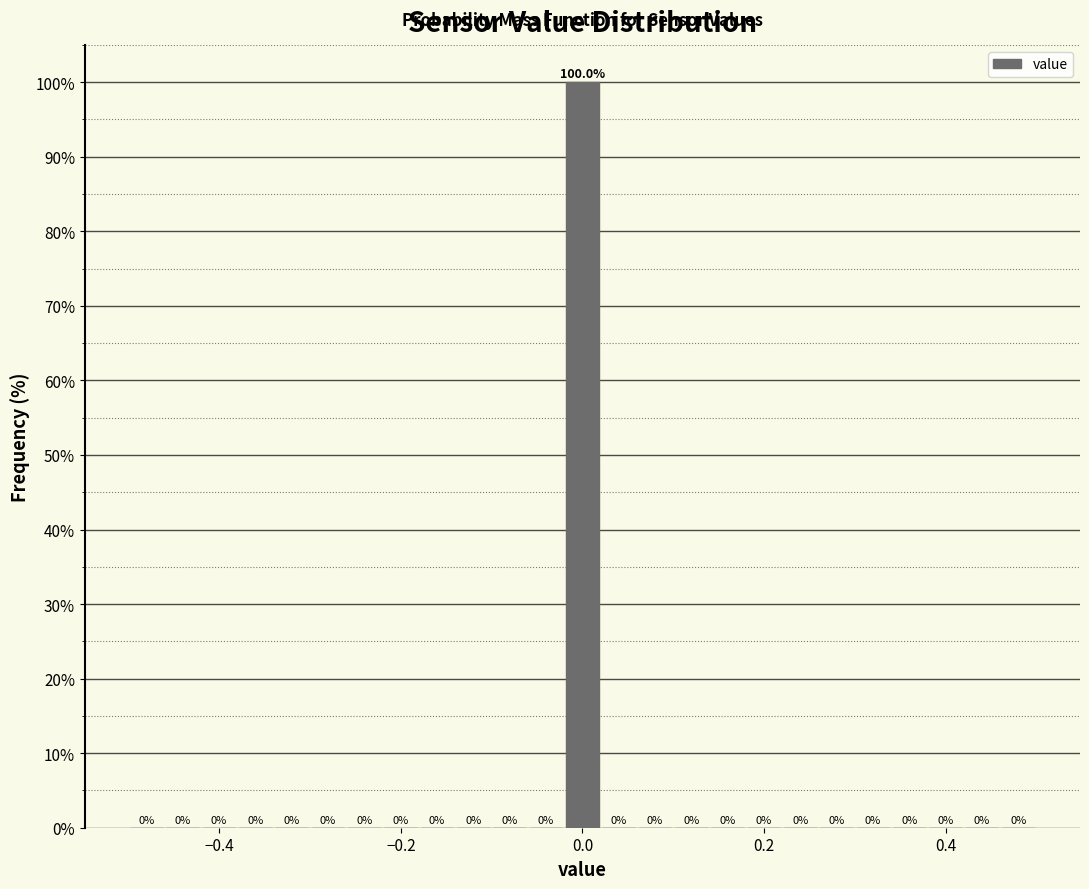

Around what value on the x-axis is the tallest bar? Give the approximate position of its centre, as read against the axis.

0.00